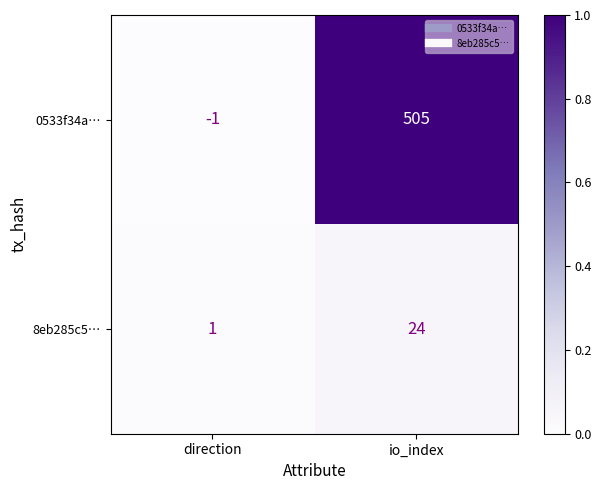

How many values in the 0533f34a… series are below 505?

1